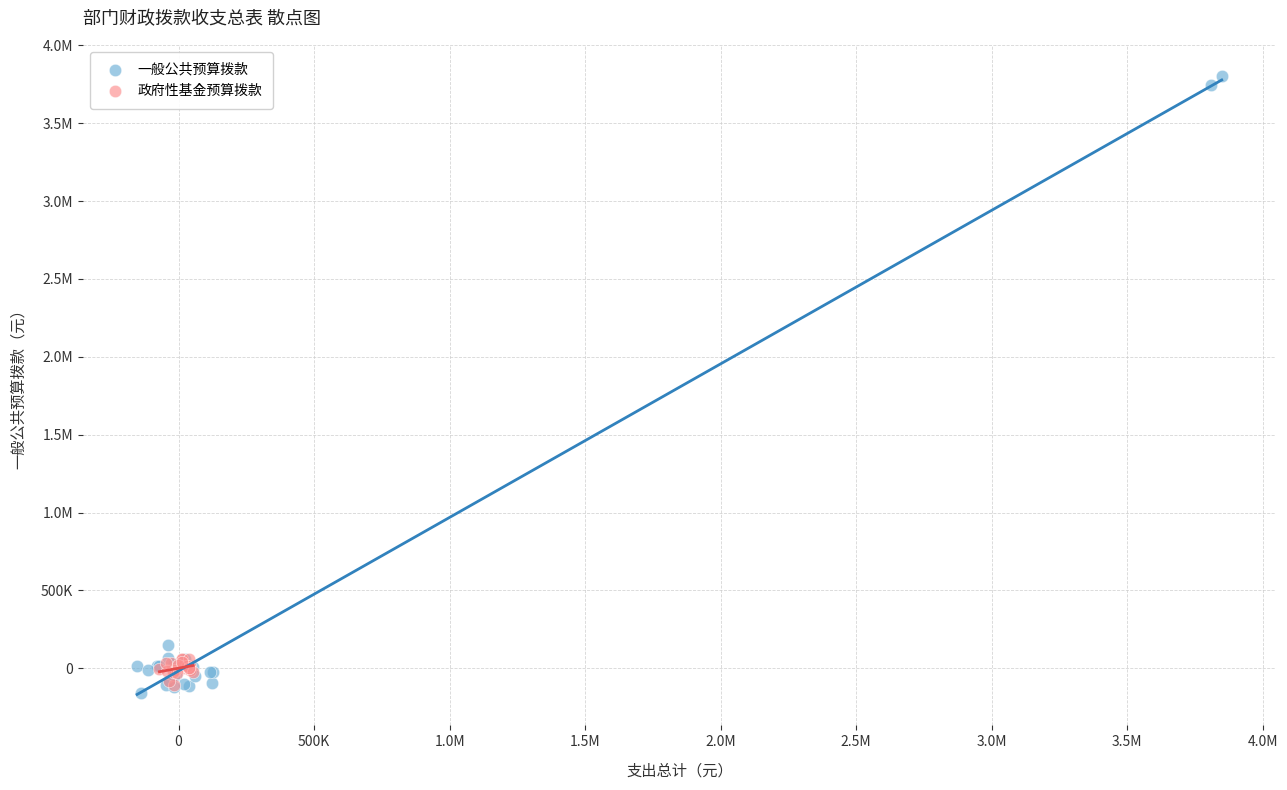

What are all the series names shown in the legend?

一般公共预算拨款, 政府性基金预算拨款